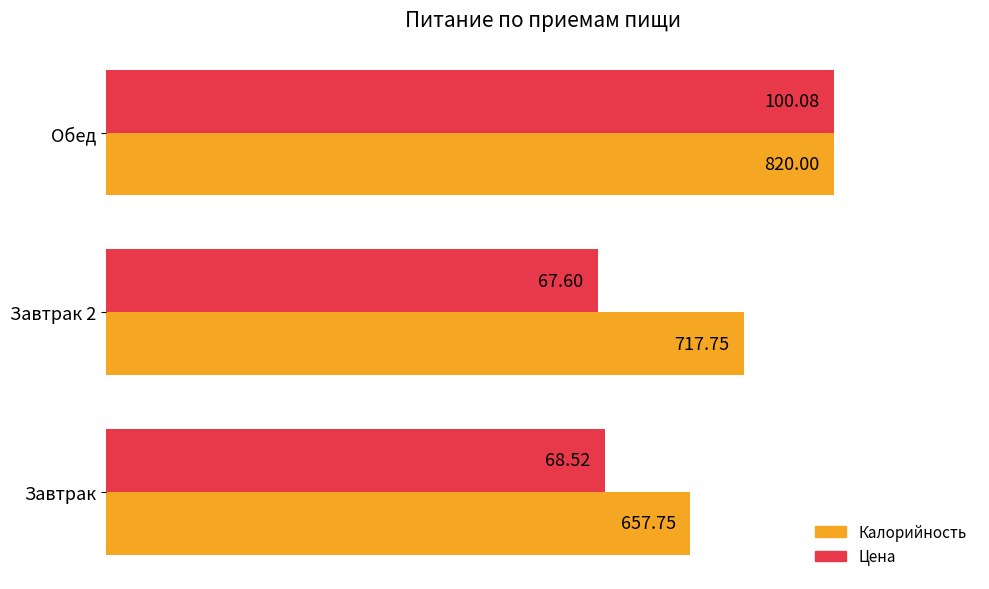

How many data points in Цена are less than 68?

1